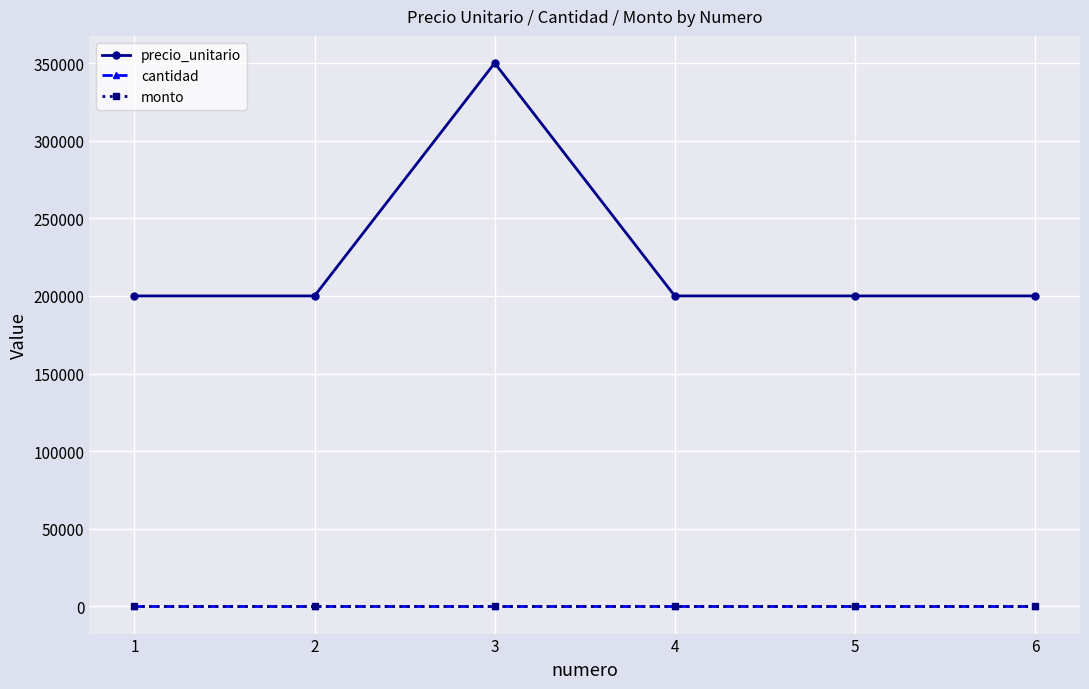

Is the value of monto at 1 greater than the value of precio_unitario at 1?

No